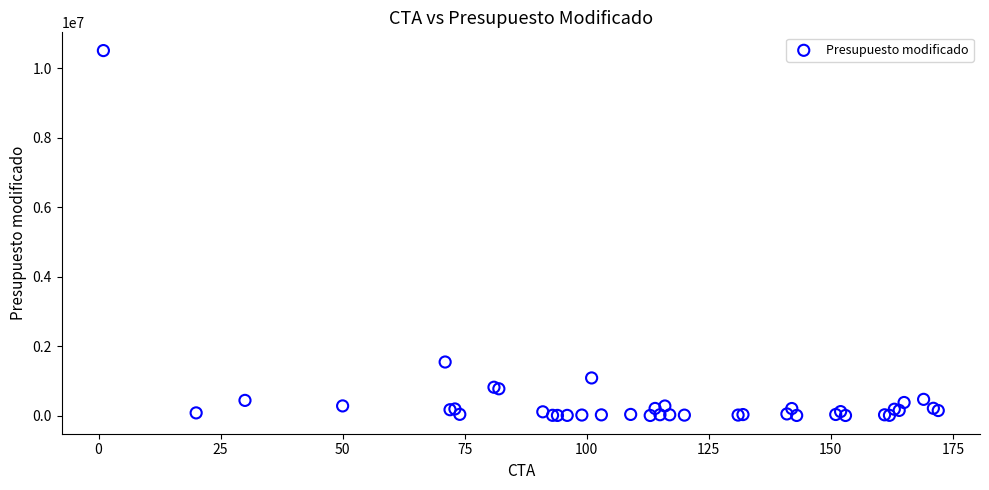

What Y value in the scatter plot is closest to 5254889?

1541536